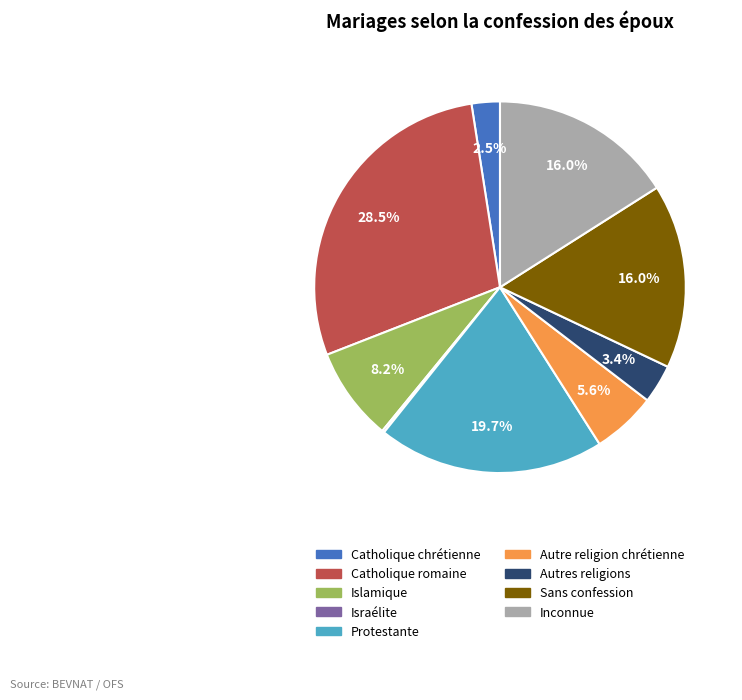

Does Catholique romaine represent more than half of the total?

No